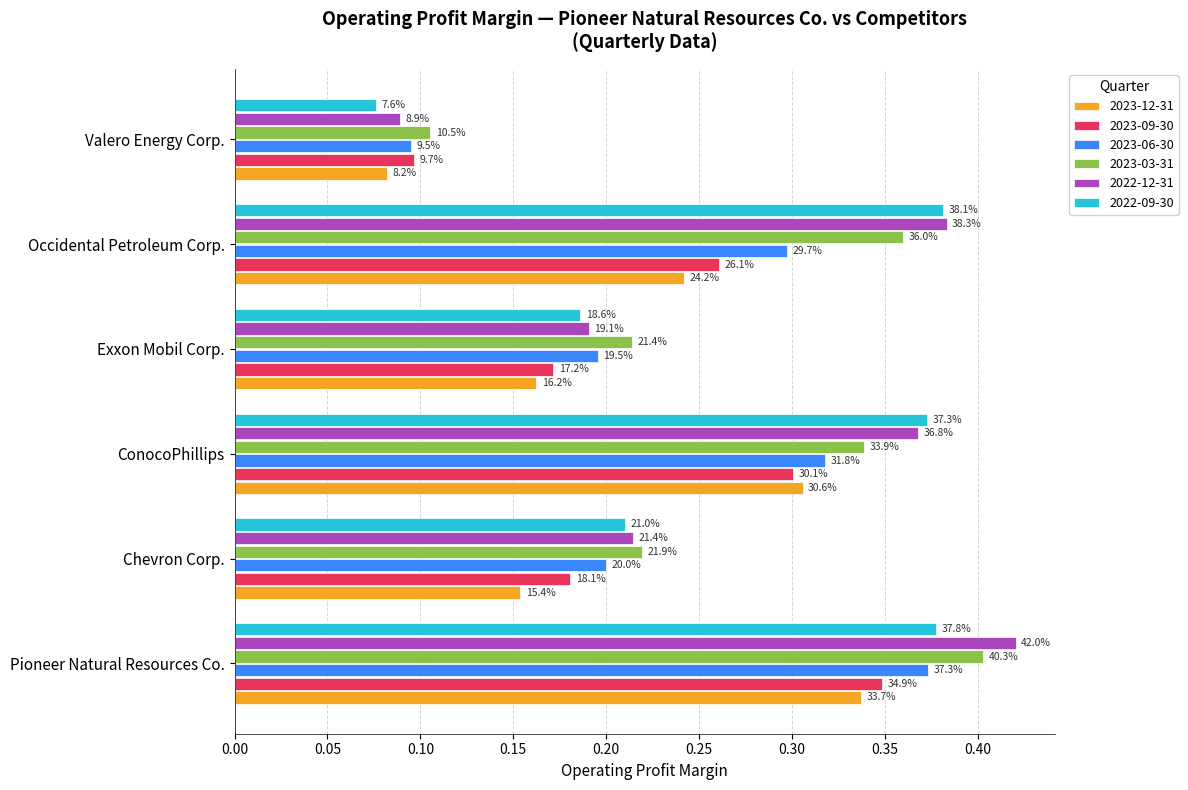

What are all the series names shown in the legend?

2023-12-31, 2023-09-30, 2023-06-30, 2023-03-31, 2022-12-31, 2022-09-30